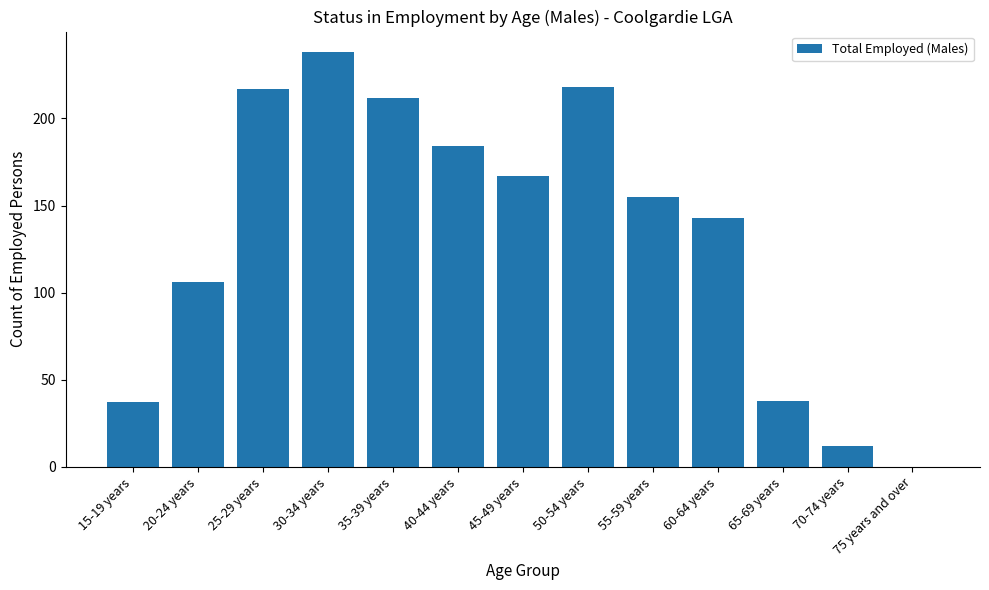

Which has a higher value, 45-49 years or 65-69 years?

45-49 years